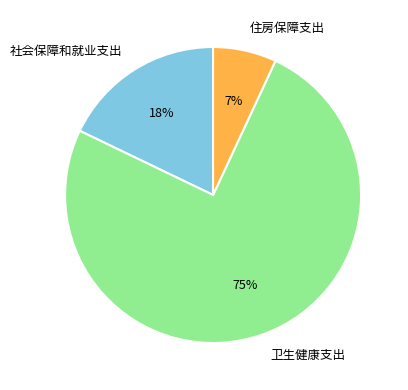

Combined, do 卫生健康支出 and 社会保障和就业支出 account for over 50%?

Yes